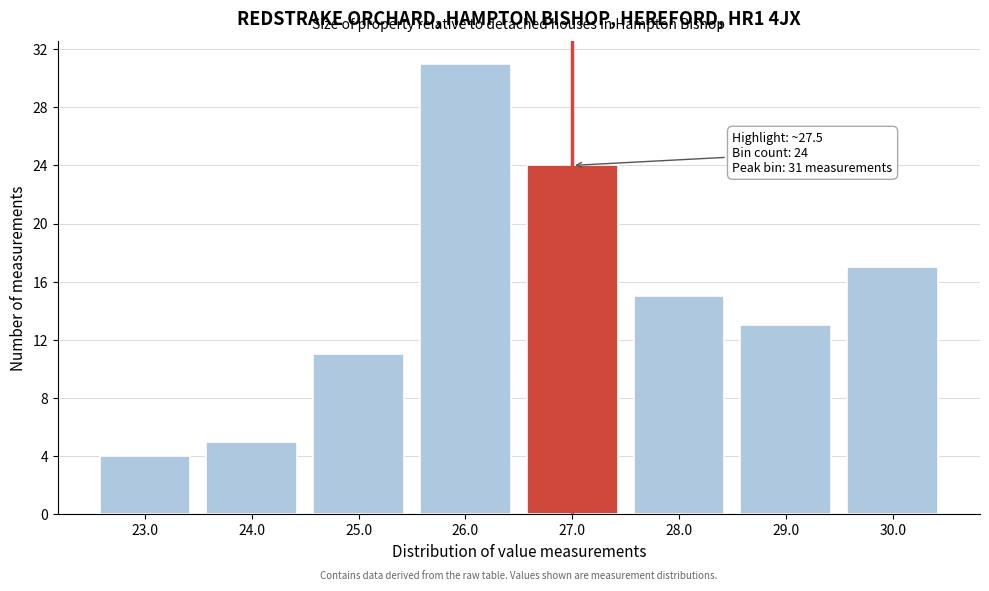

Reading left to right, transcribe all the data shown in this chart.

23.0=4	24.0=5	25.0=11	26.0=31	27.0=24	28.0=15	29.0=13	30.0=17